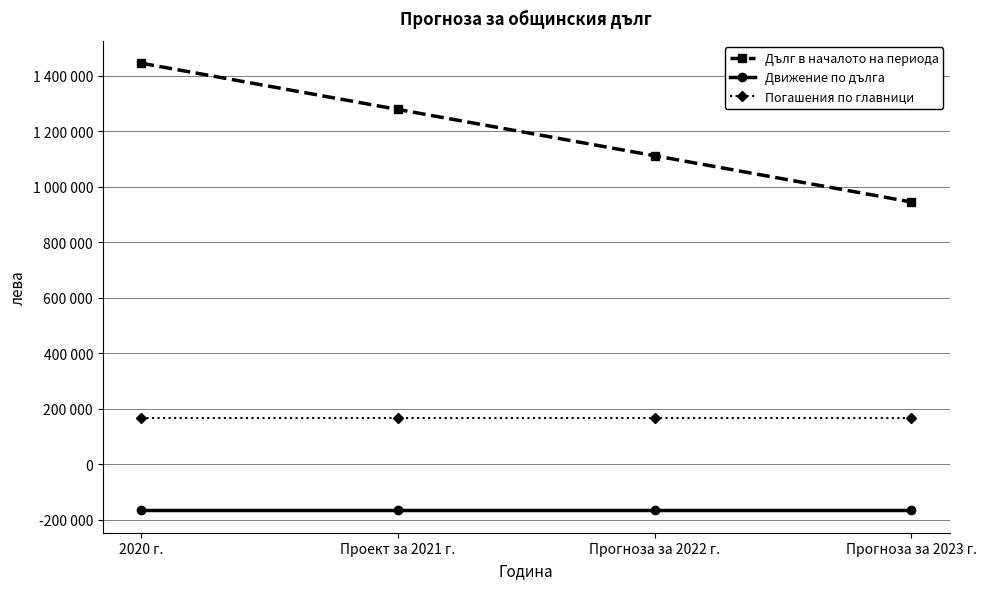

What is the label of the 3rd point from the right?

Проект за 2021 г.